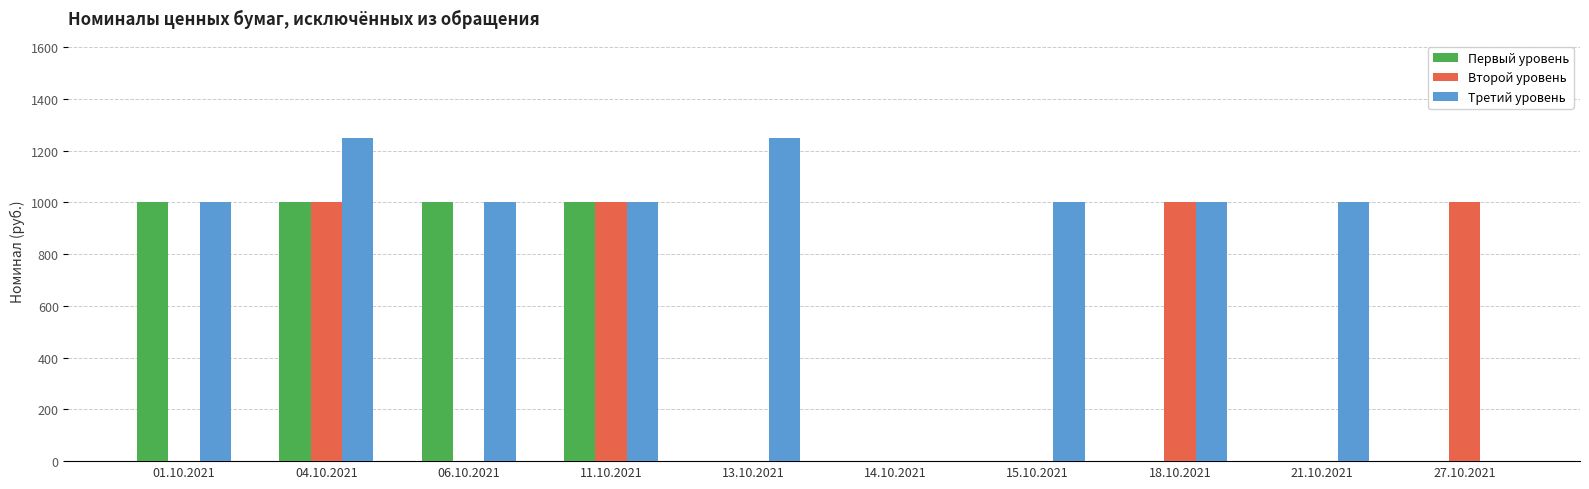

Are the bars horizontal?

No